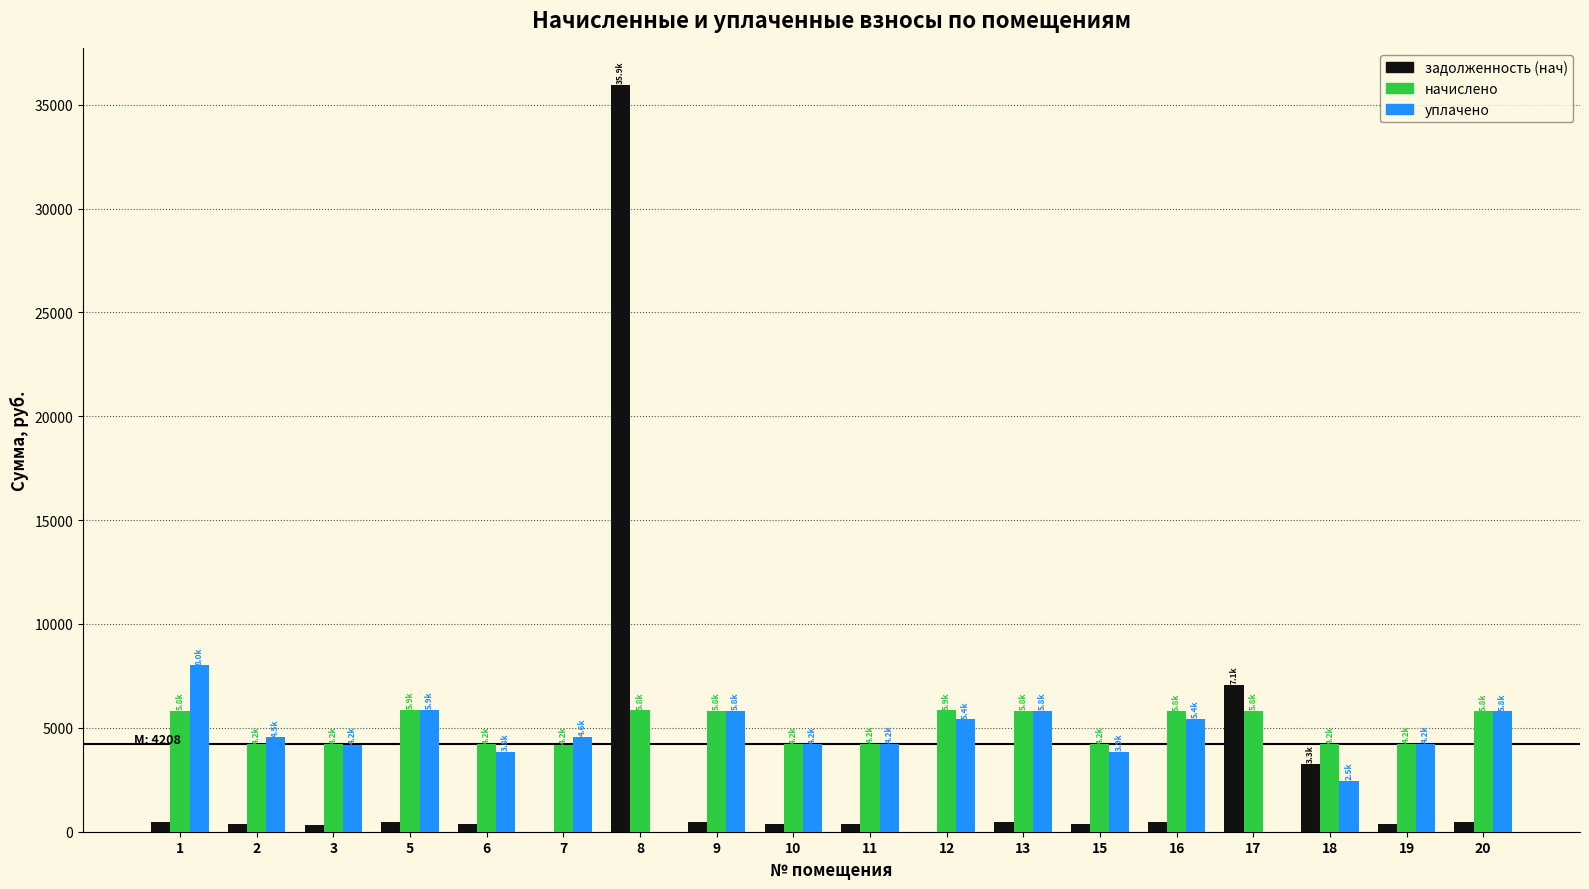

Is the value of уплачено at 15 greater than the value of задолженность (нач) at 8?

No